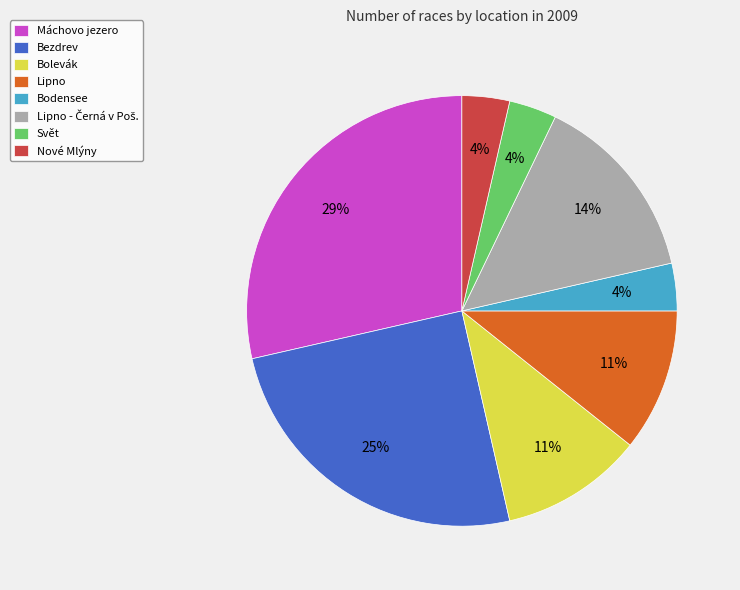

To the nearest percent, what is the difference between the Nové Mlýny and Bezdrev slice percentages?

21%